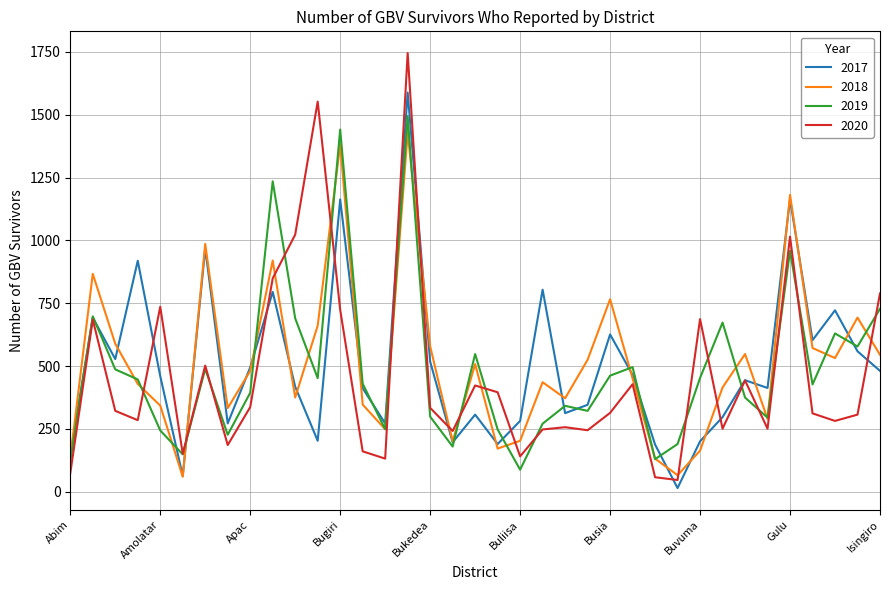

What is the difference between the maximum and minimum values in the 2018 series?

1369